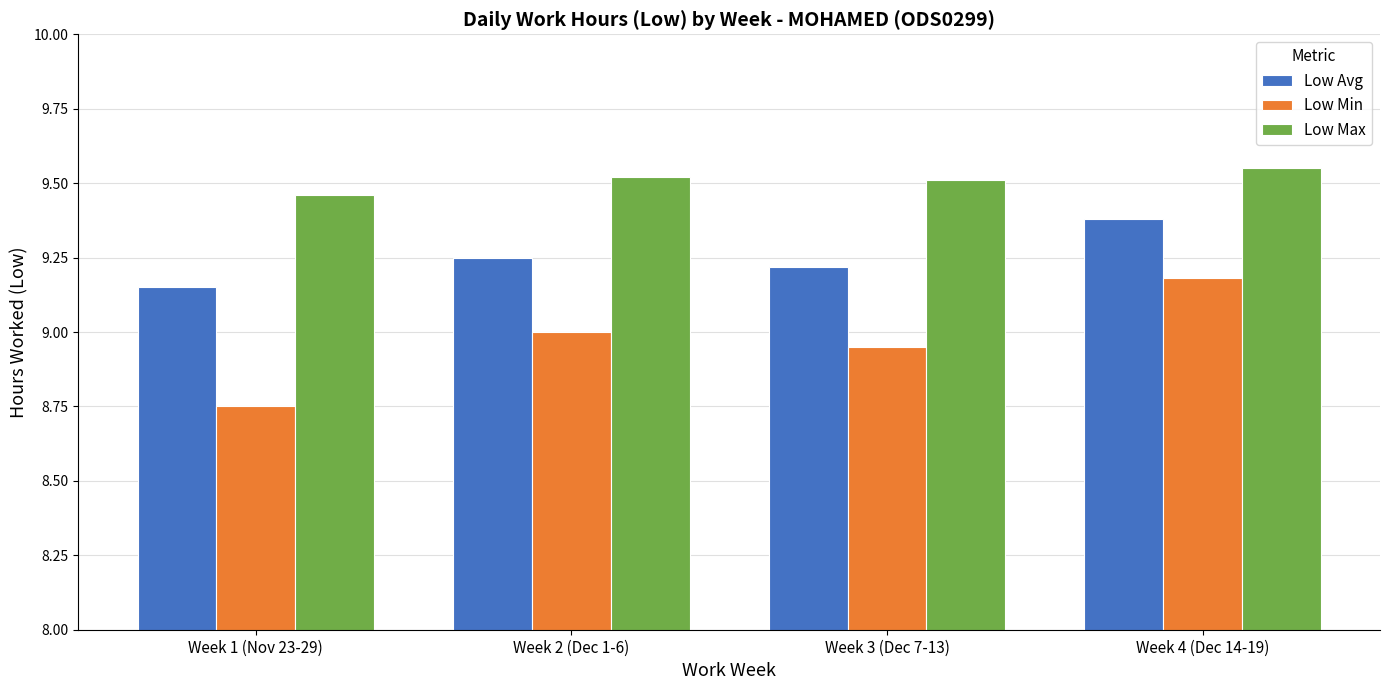

Which series has the largest total across all categories?

Low Max